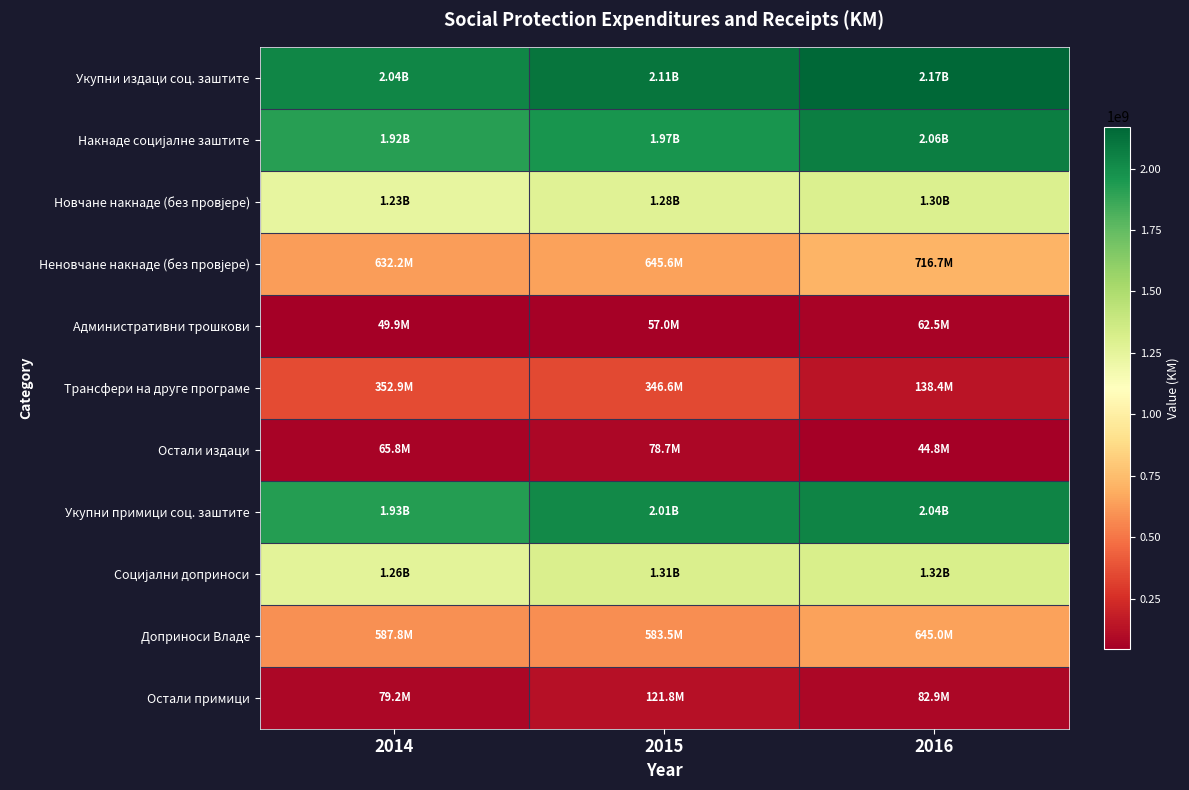

At how many categories does at least one series exceed 47158757?

3